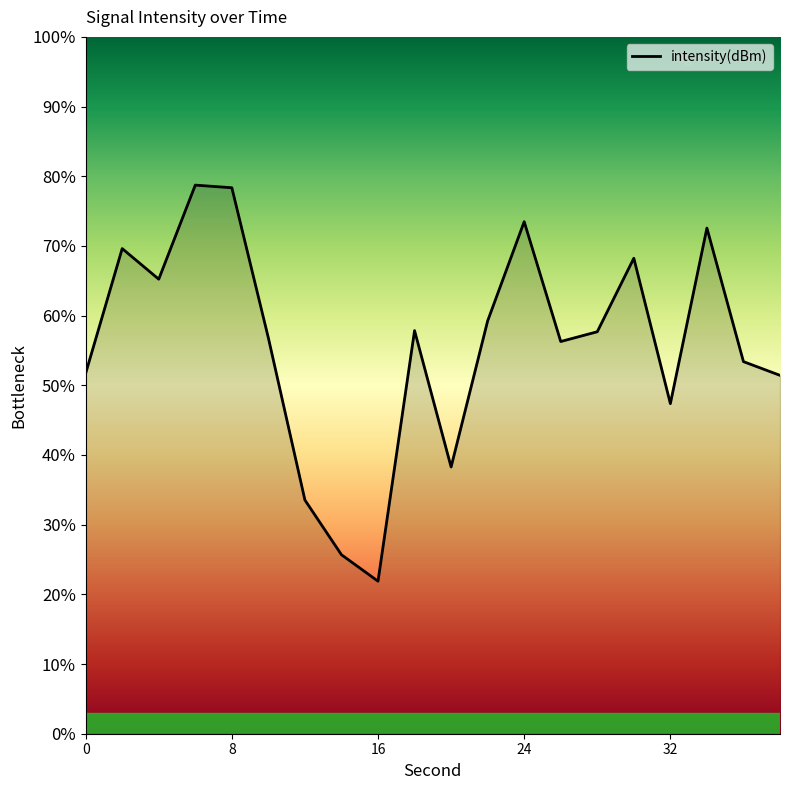

What is the difference between the maximum and minimum values?

56.8